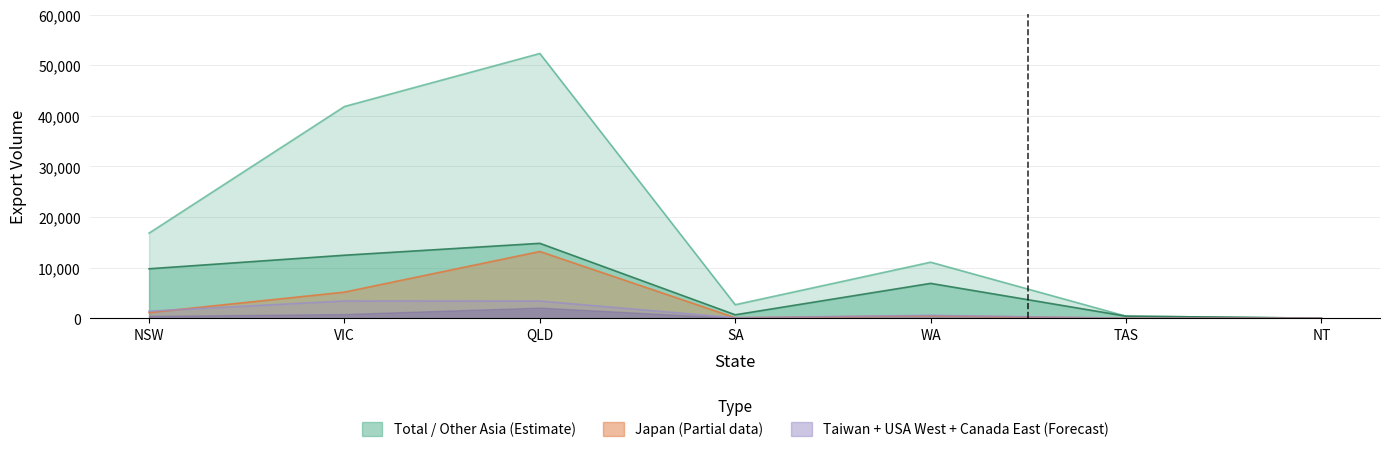

The Total series shows 637 at TAS. True or false?

False